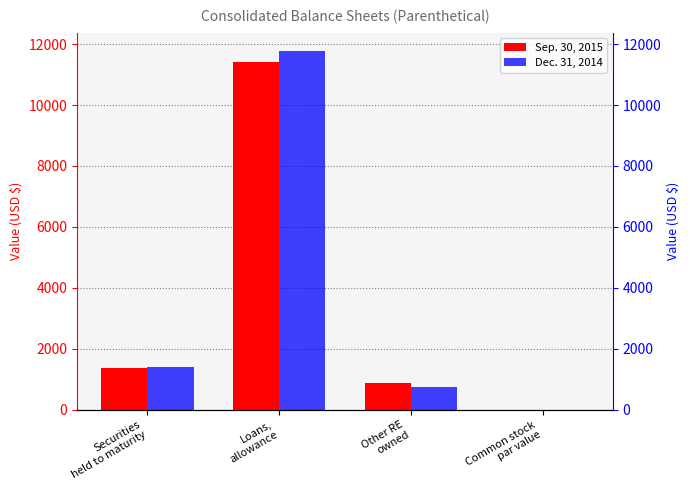

At which category does the chart reach its minimum across all series?

Common stock
par value